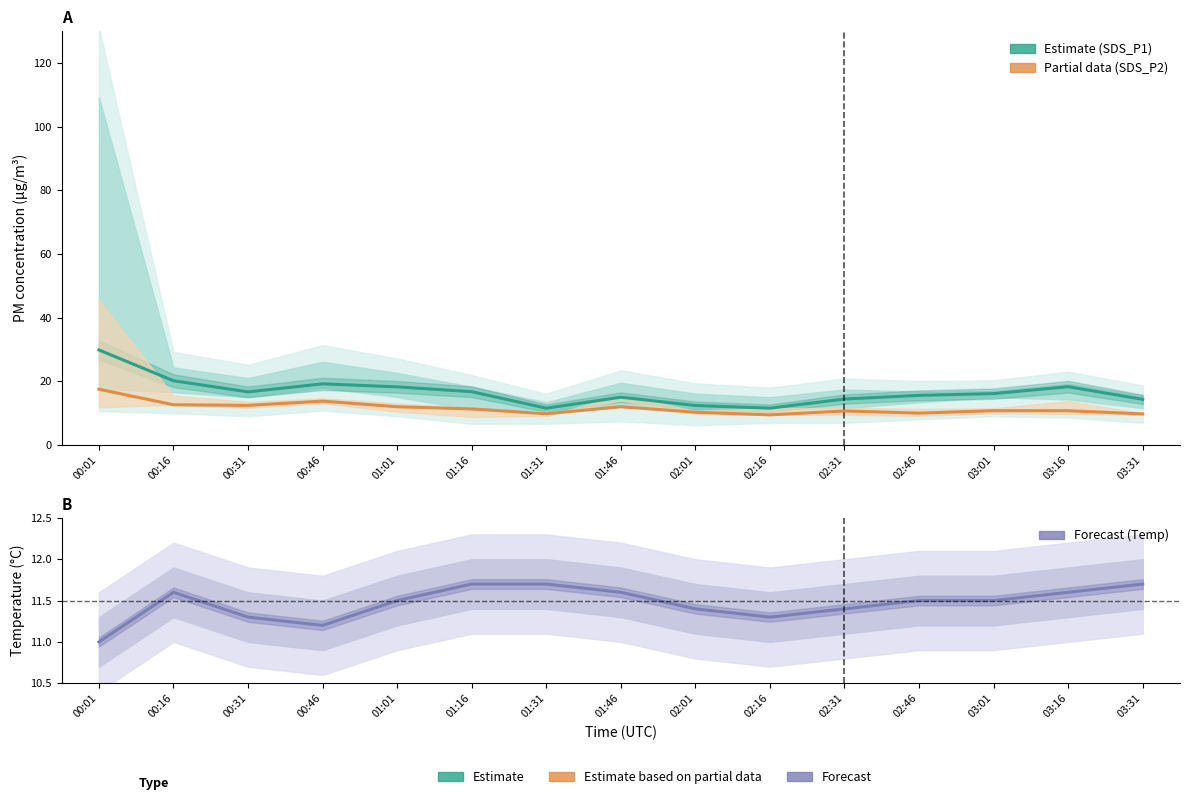

Which has a higher value, 00:16 or 01:31?

00:16